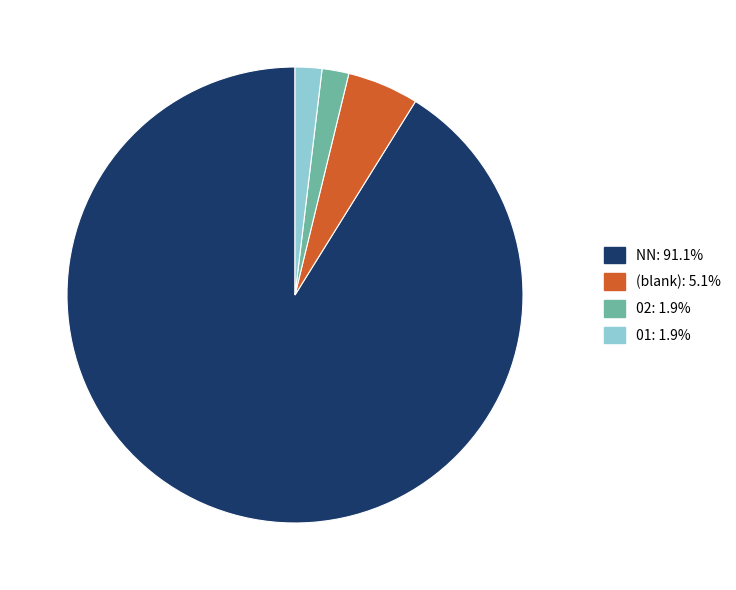

What is the ratio of the value at (blank): 5.1% to the value at 02: 1.9%?

2.7